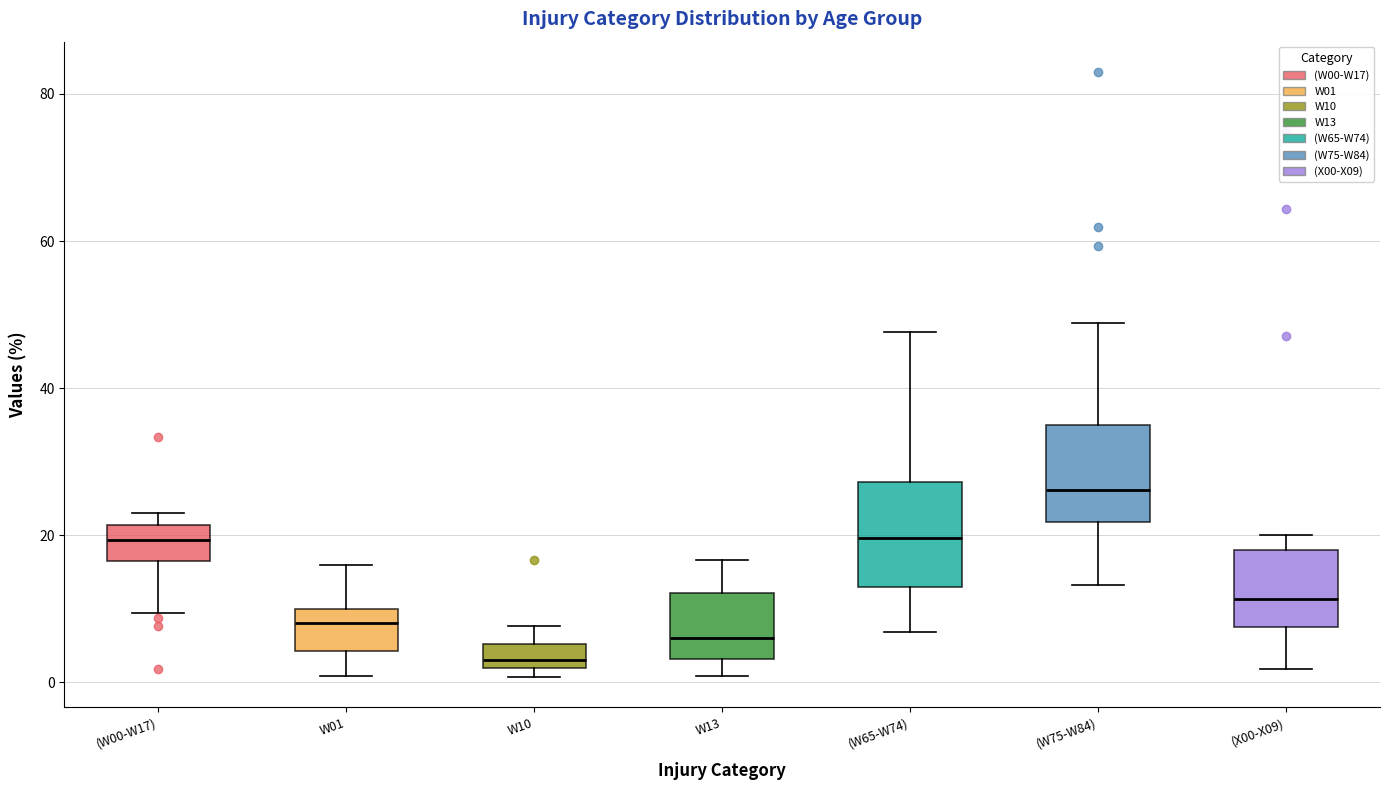

Reading left to right, read every box against the y-axis: the position of its median line, the range the box covers, and the ends of its whiskers. The values are not printed on the chart, so give them approximately, as read against the axis.

(W00-W17): median 20, box 16 to 22, whiskers 10 to 24
W01: median 8, box 4 to 10, whiskers 0 to 16
W10: median 4, box 2 to 6, whiskers 0 to 8
W13: median 6, box 4 to 12, whiskers 0 to 16
(W65-W74): median 20, box 12 to 28, whiskers 6 to 48
(W75-W84): median 26, box 22 to 36, whiskers 14 to 48
(X00-X09): median 12, box 8 to 18, whiskers 2 to 20